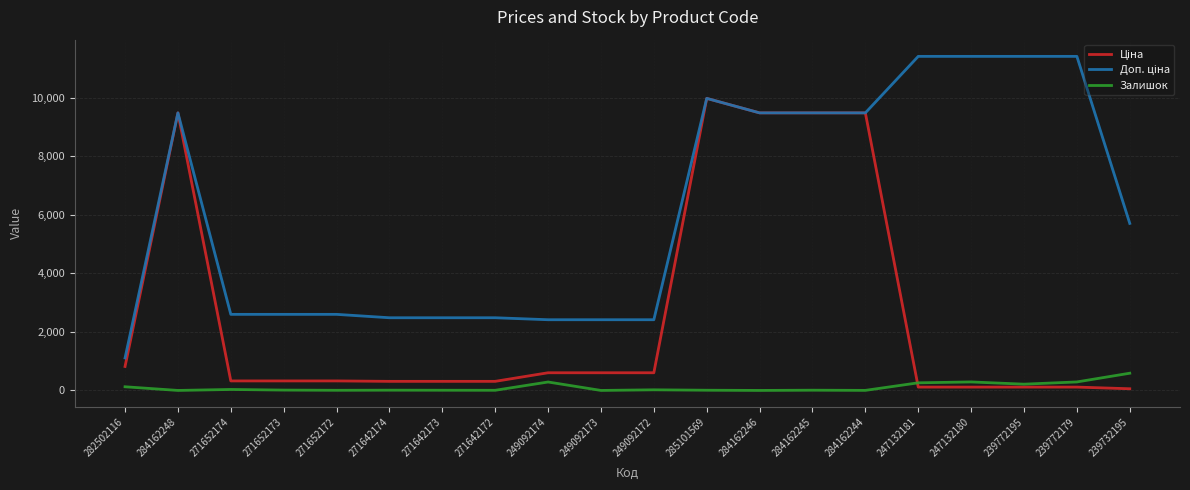

Is it true that Залишок equals 0.0 at 284162248?

True